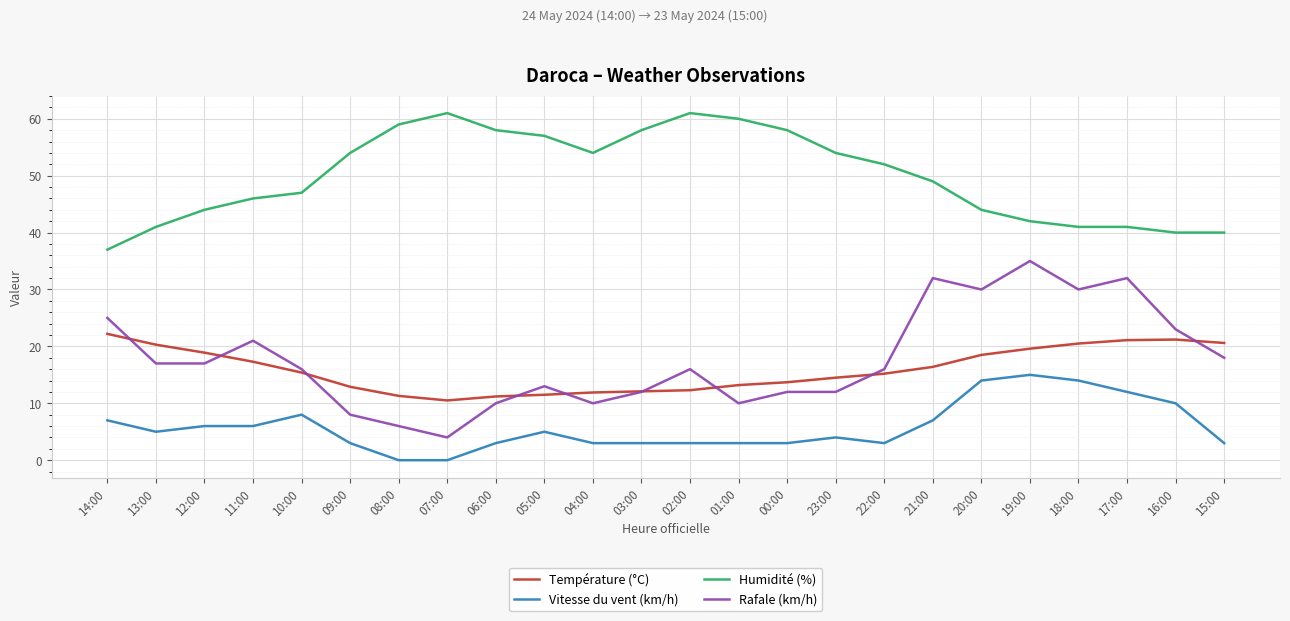

Which category has the lowest value in the Rafale (km/h) series?

07:00